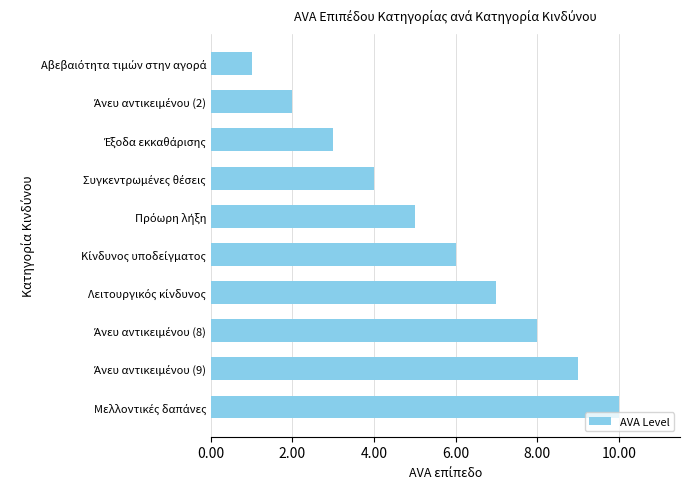

What is the maximum value shown in the chart?

10